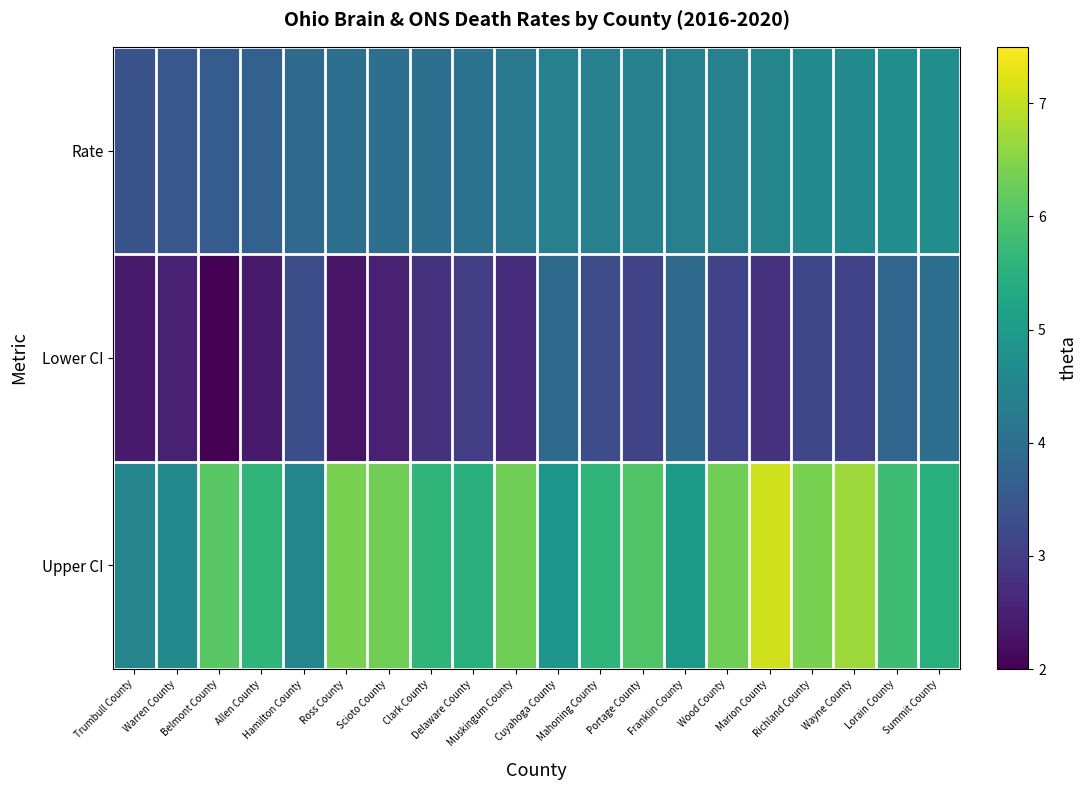

What is the difference between the highest and lowest values at Ross County?

4.1